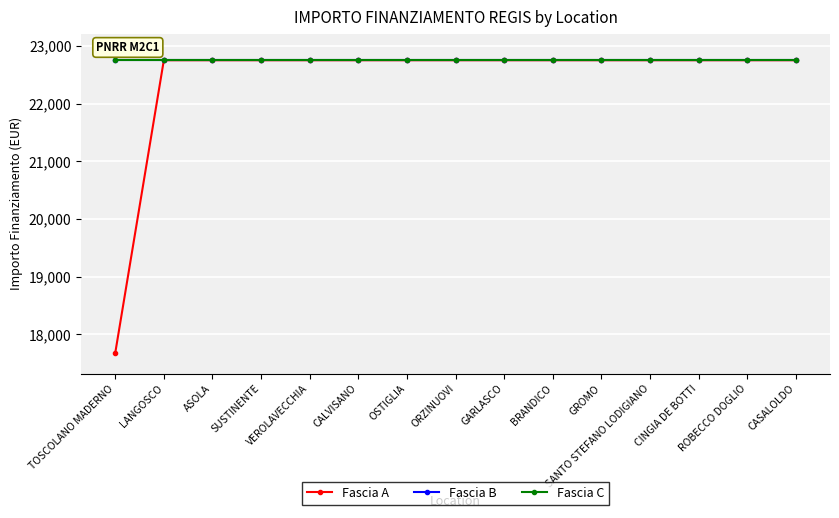

Between GROMO and SANTO STEFANO LODIGIANO, which series saw the biggest shift?

Fascia A